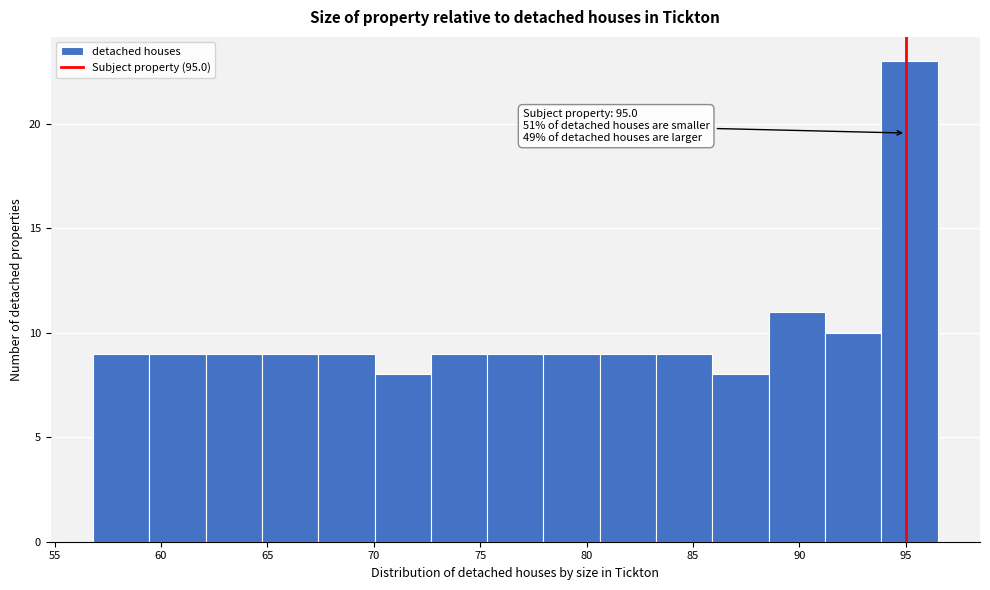

Over which range of the x-axis is the bar tallest?

94.0 to 96.5